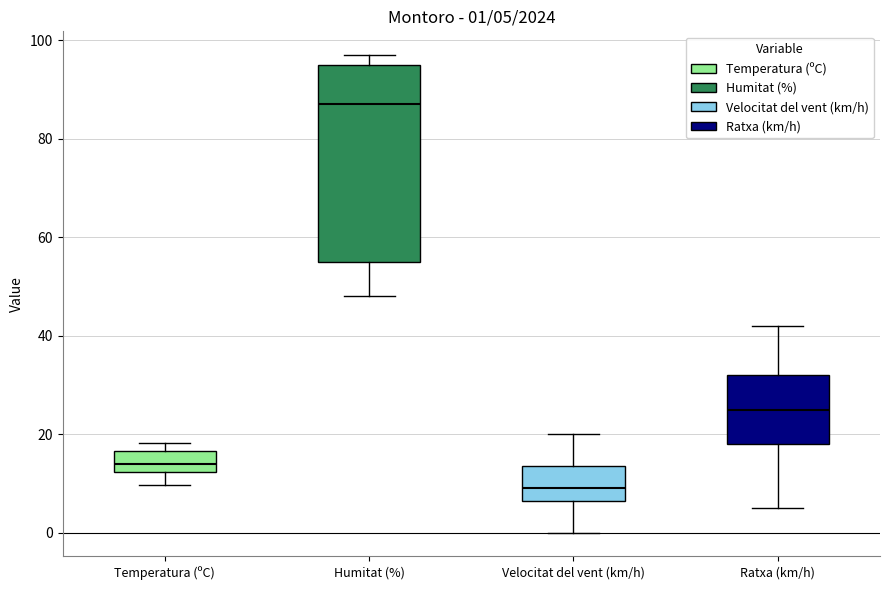

Which box is the tallest, from its lower edge to its upper edge?

Humitat (%)